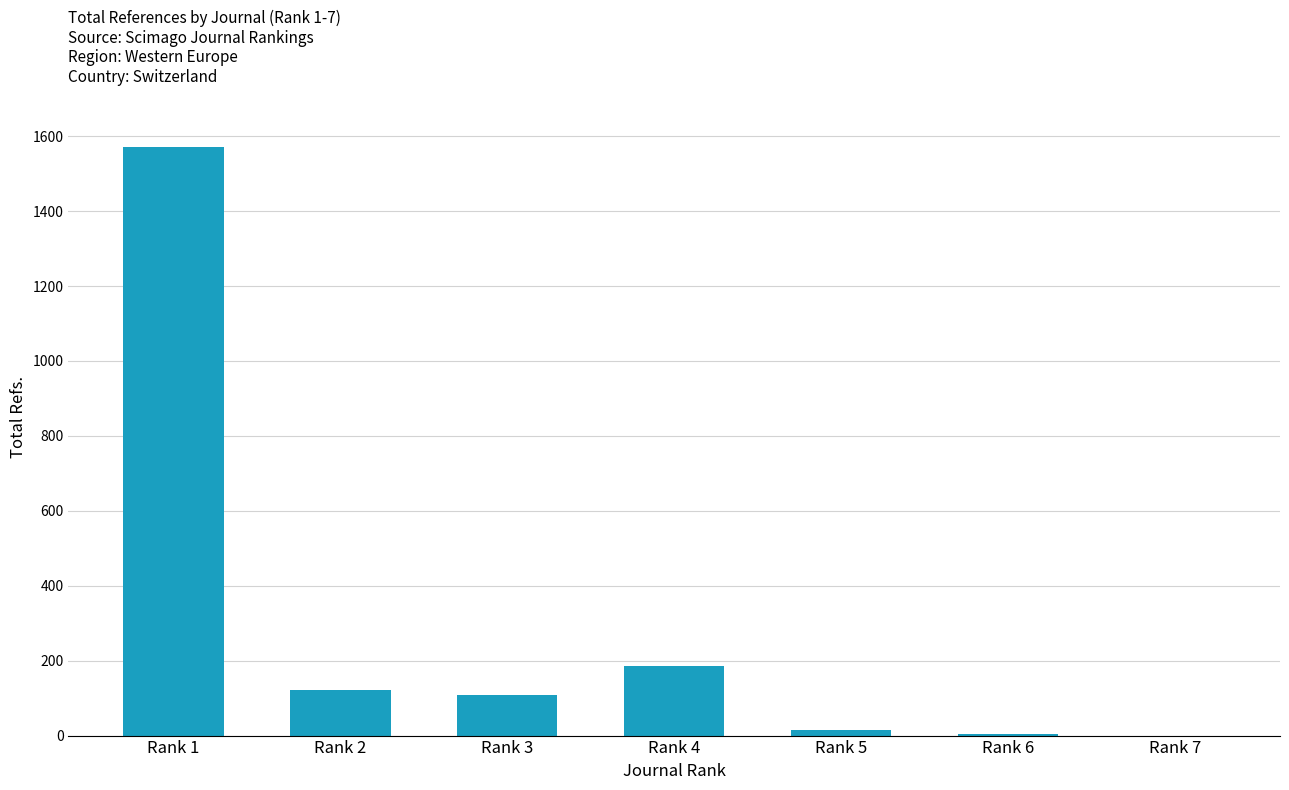

Which has a higher value, Rank 1 or Rank 3?

Rank 1